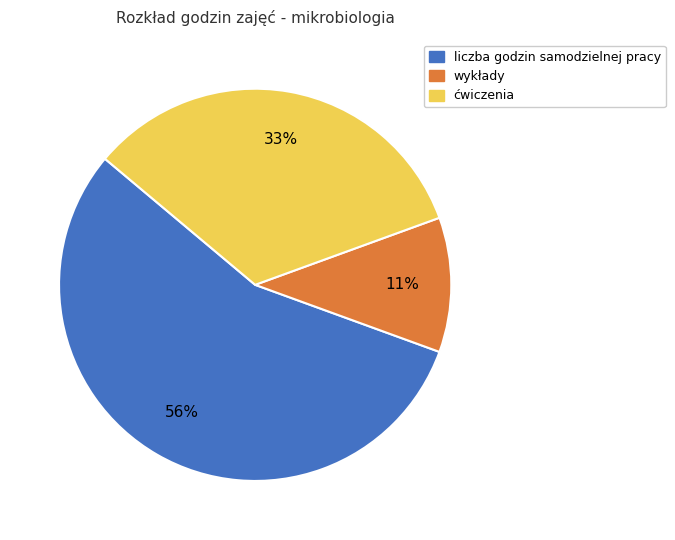

Which slice is the smallest?

wykłady